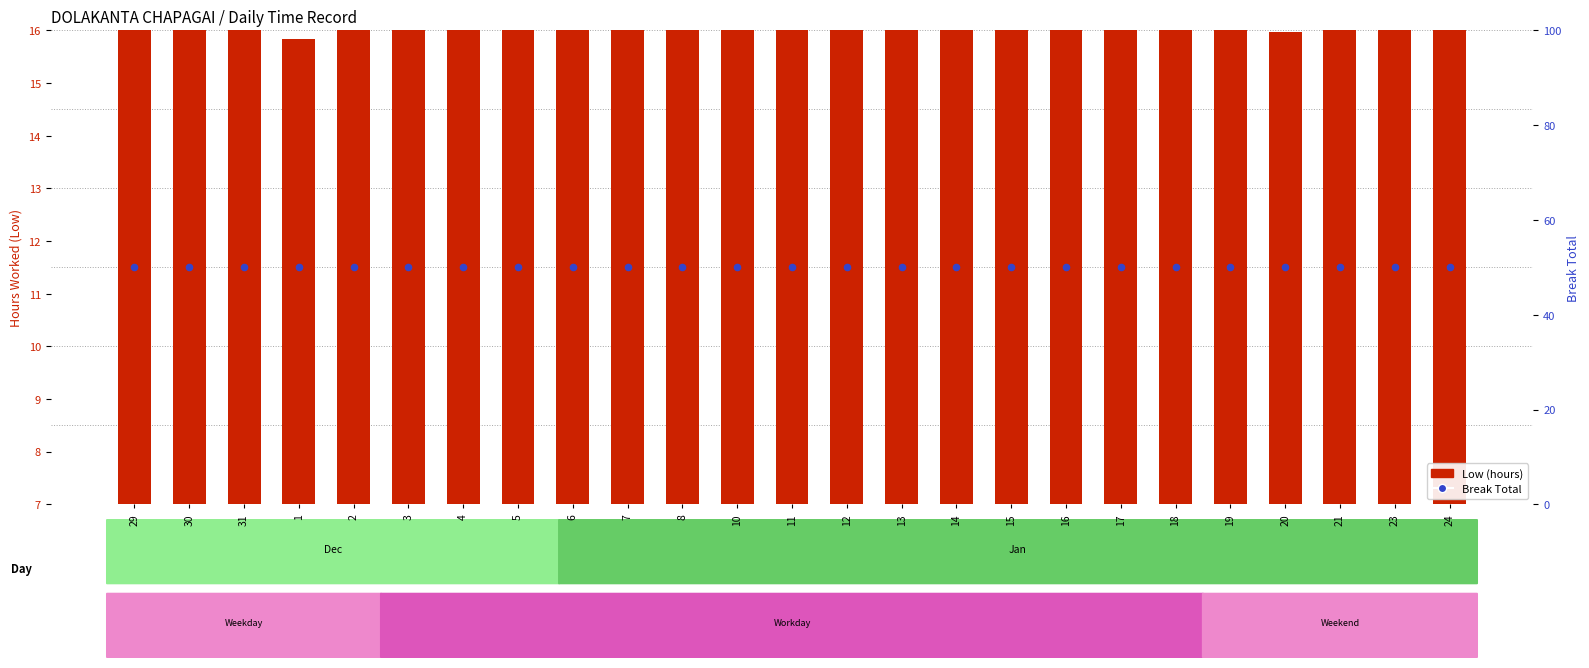

At which category is the sum across all series the highest?

11